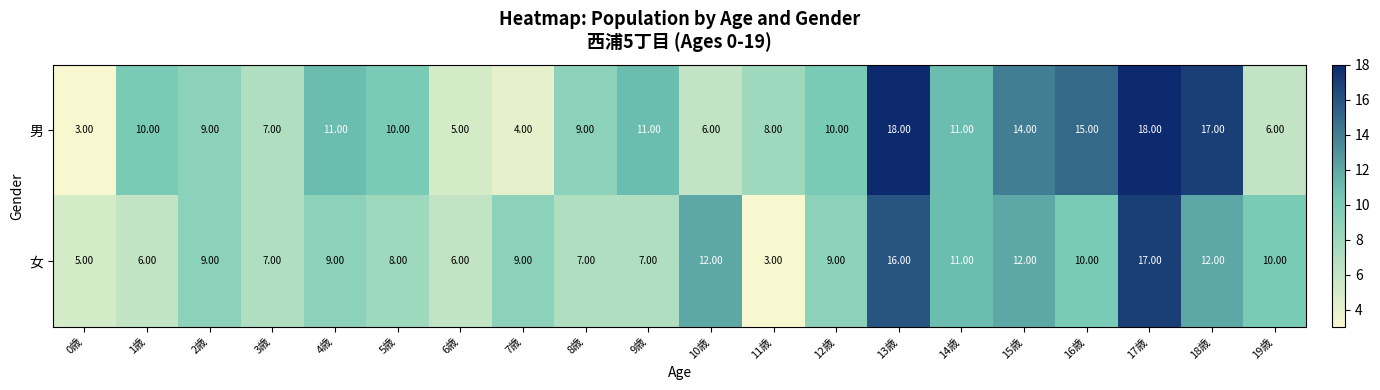

Which series has the largest total across all categories?

男